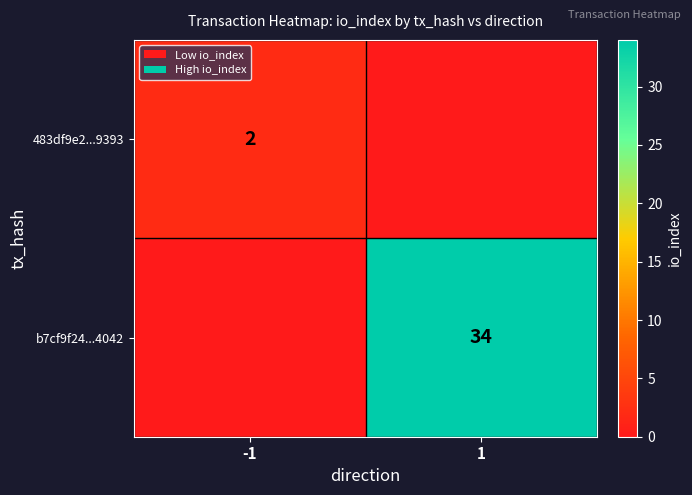

The b7cf9f24...4042 series shows 54 at 1. True or false?

False